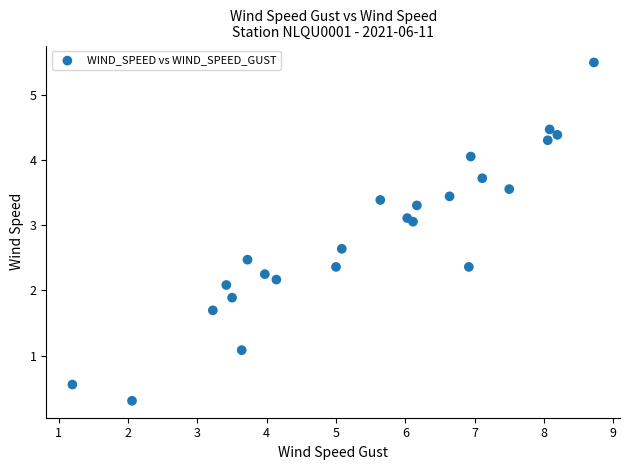

What is the range of X values (max minus min)?

7.5